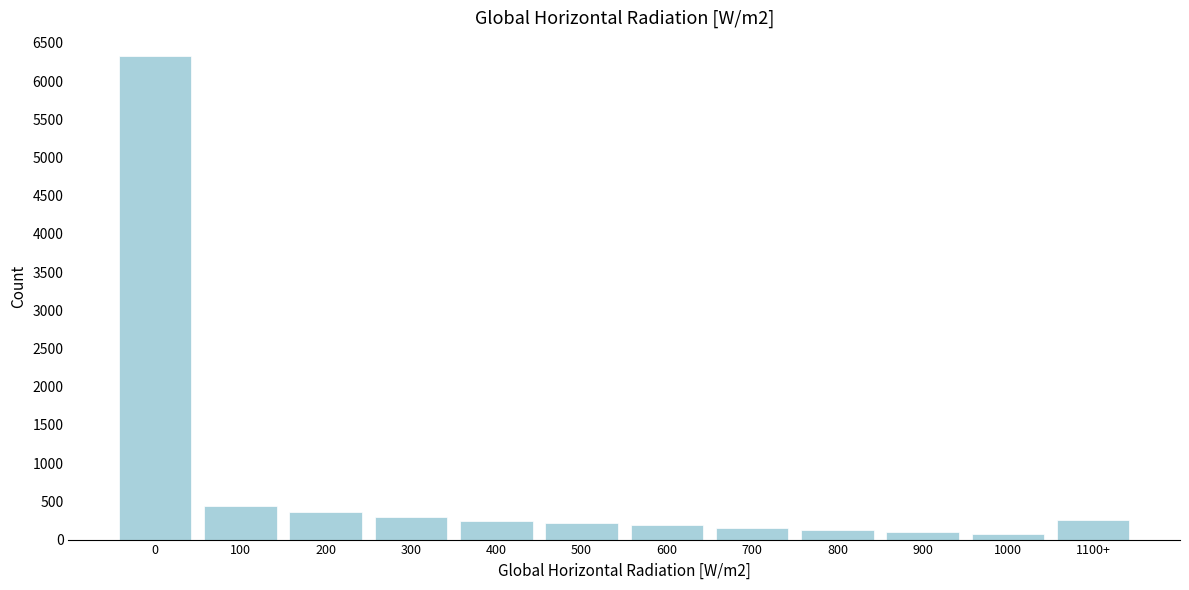

What is the change in value from 100 to 600?

-250